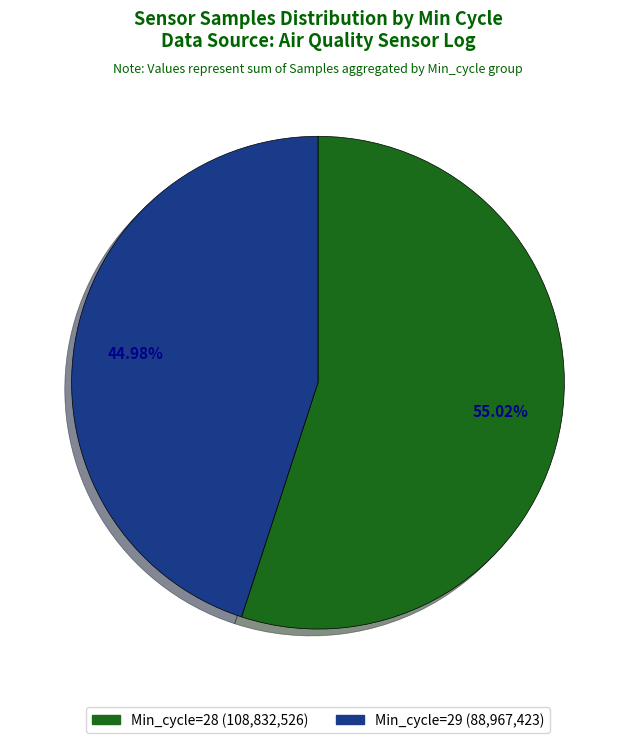

Is there a majority slice in this chart?

Yes